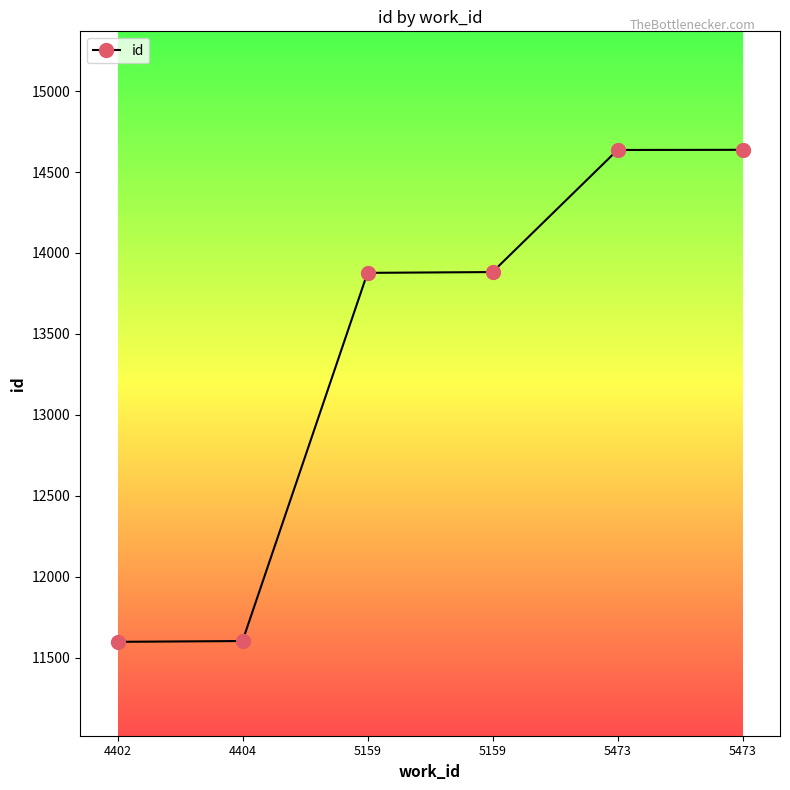

The chart shows a value of 14637 at 5473. True or false?

True